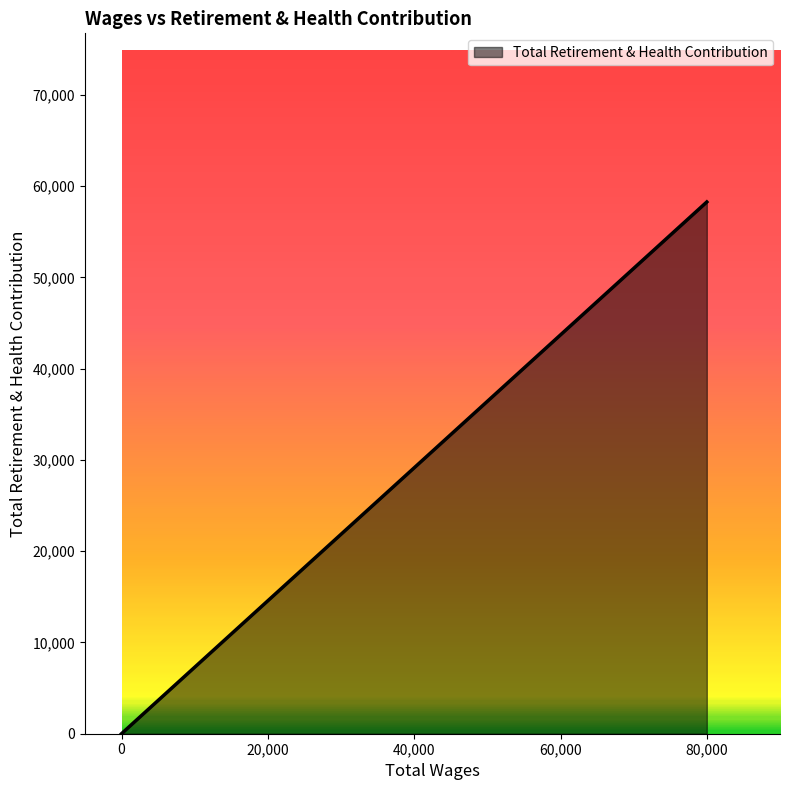

Where is the data nearest to the value 29134?

79963.0